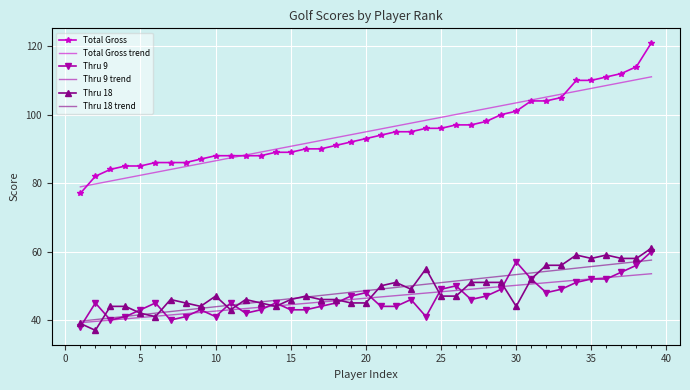

Which series has the widest spread of values?

Total Gross